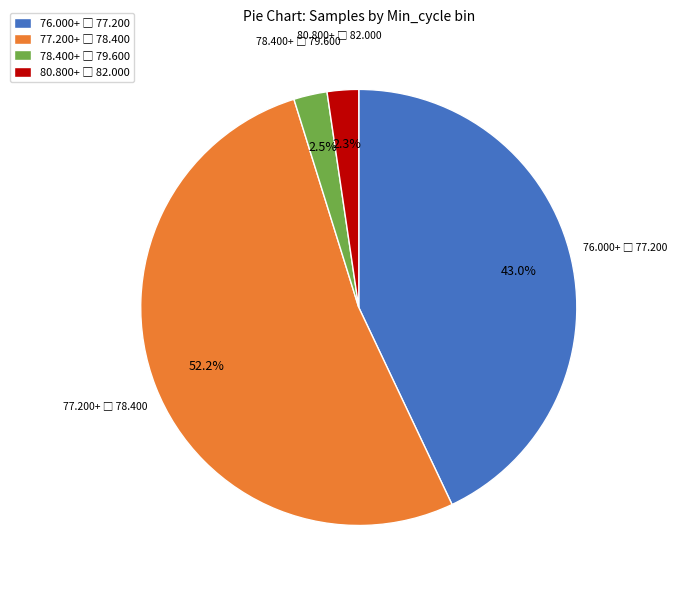

To the nearest percent, what is the average slice percentage?

25%